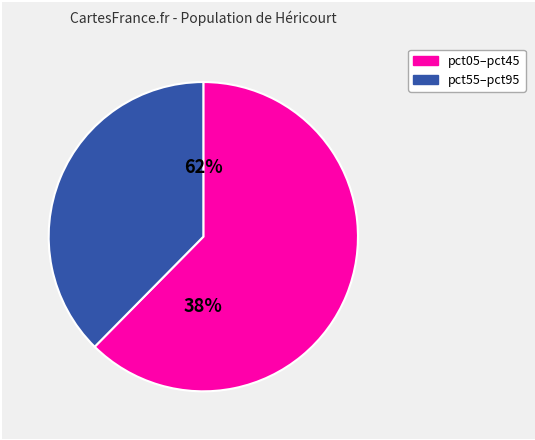

Which category has the biggest portion of the pie?

pct05